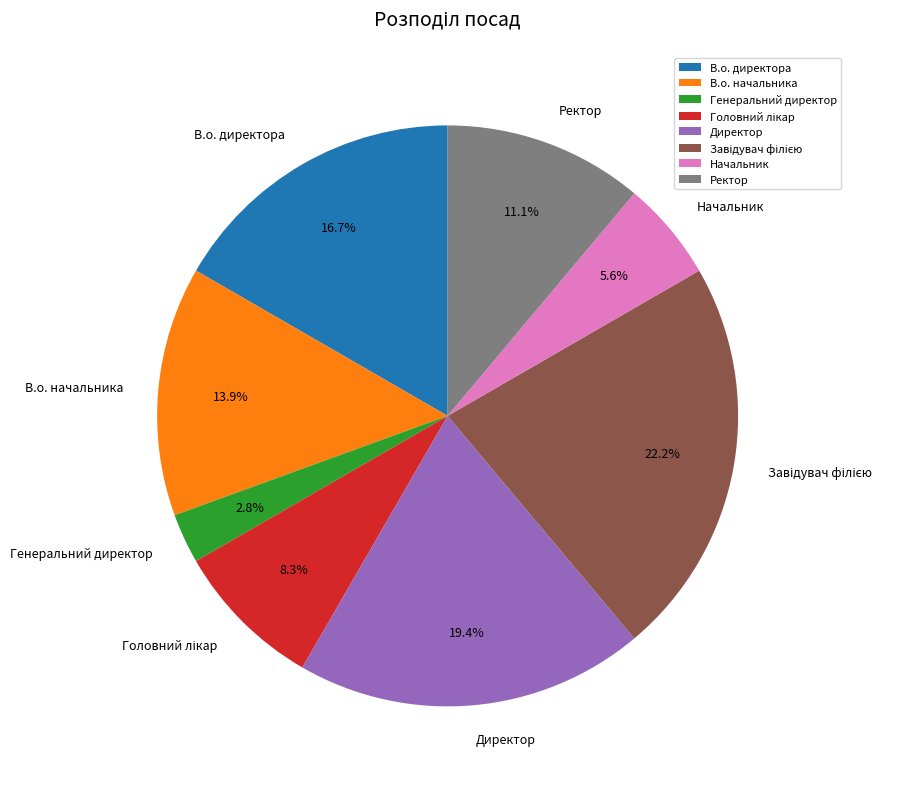

What percentage is NOT represented by Директор?

80.6%